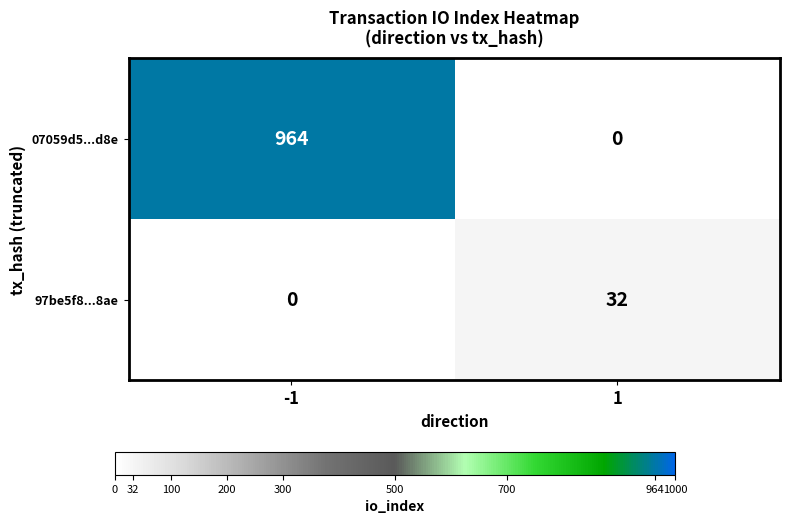

How many distinct data groups are displayed?

2